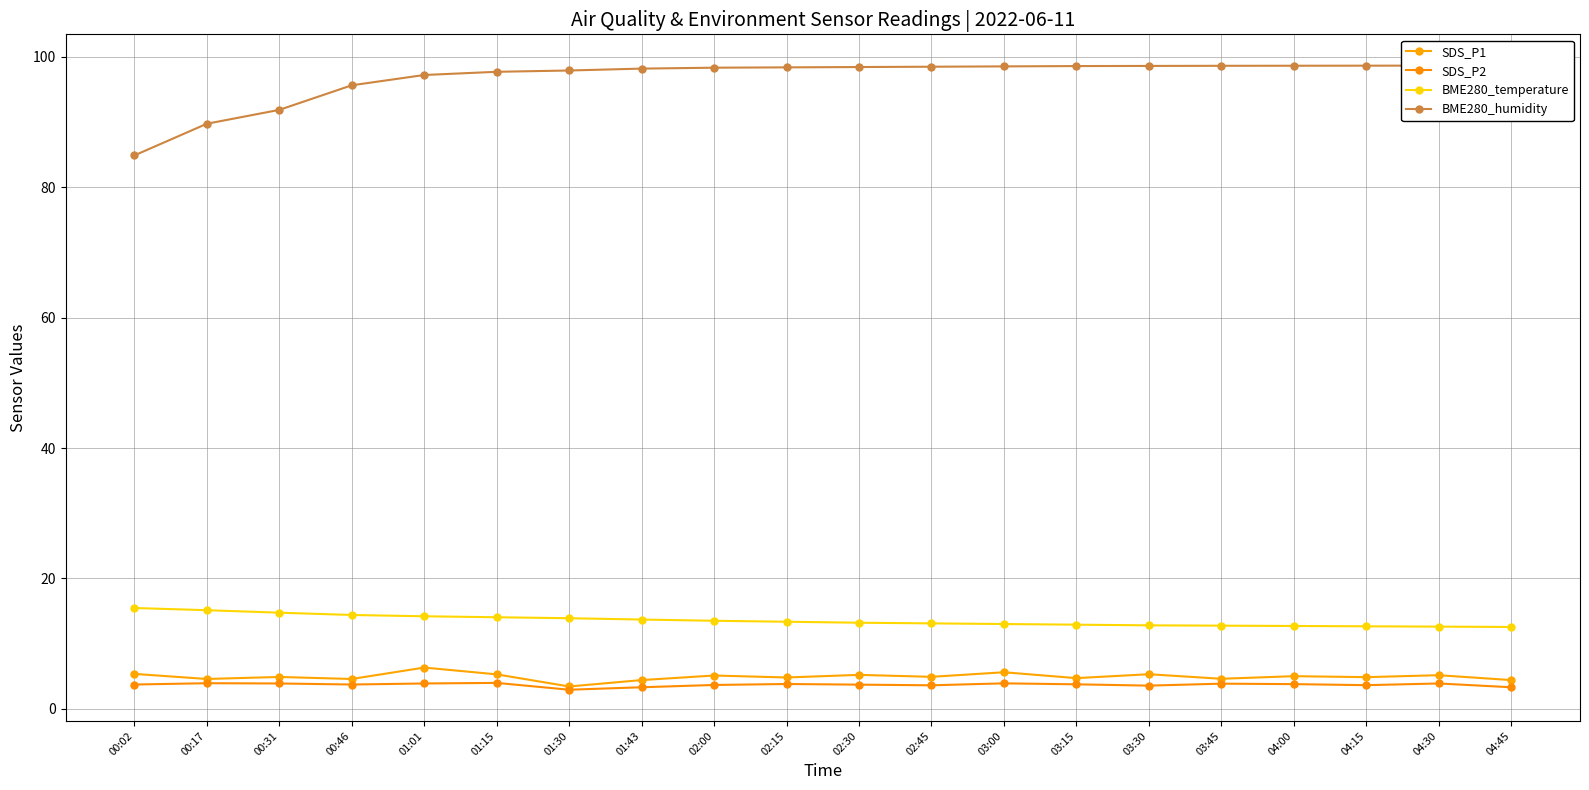

Where does the SDS_P2 series first go above 3?

00:02